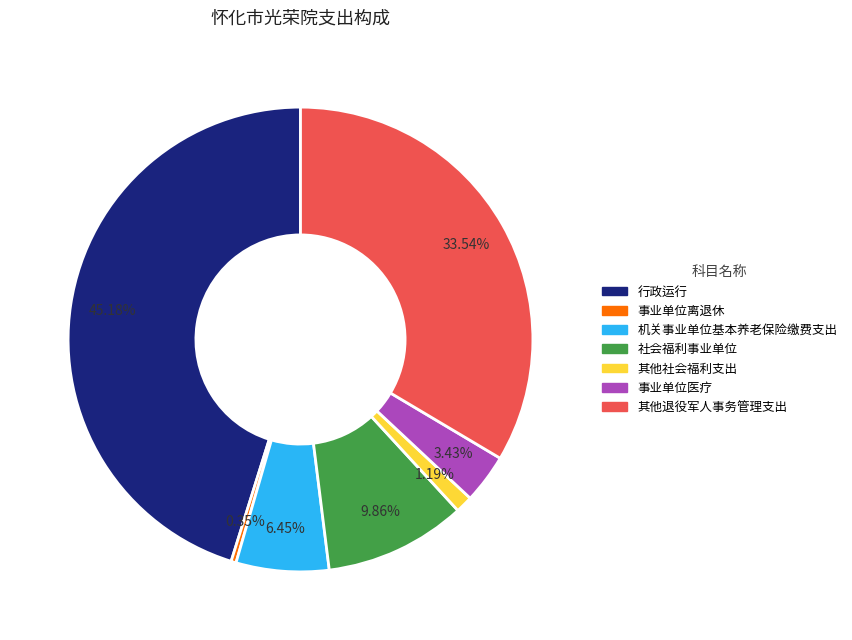

To the nearest percent, what portion does 社会福利事业单位 represent?

10%